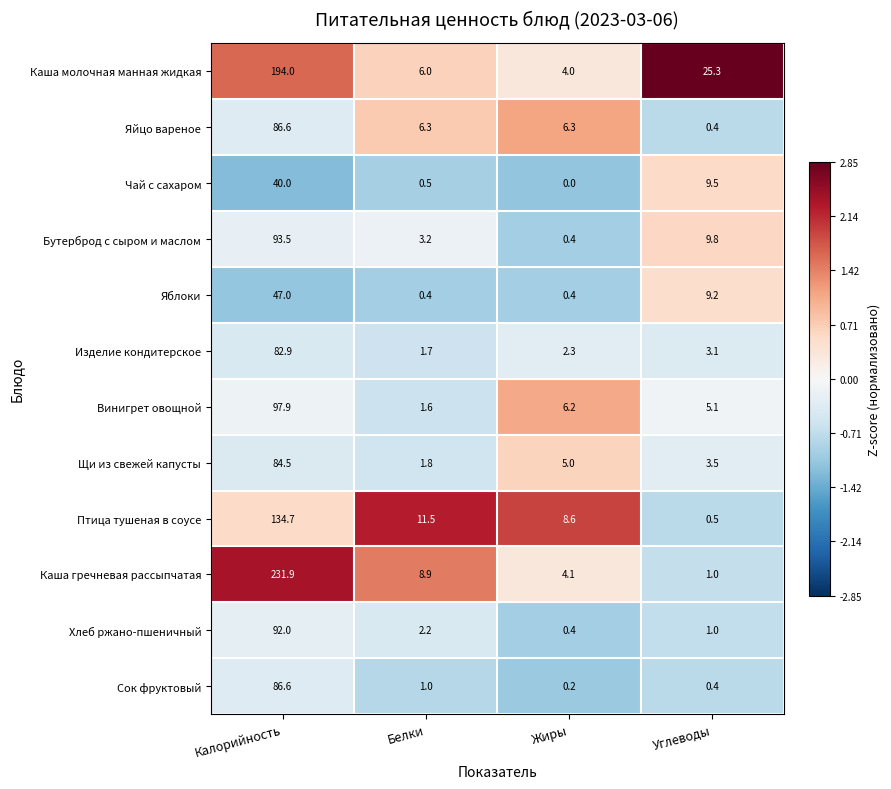

What is the difference between the highest and lowest values at Жиры?

8.6